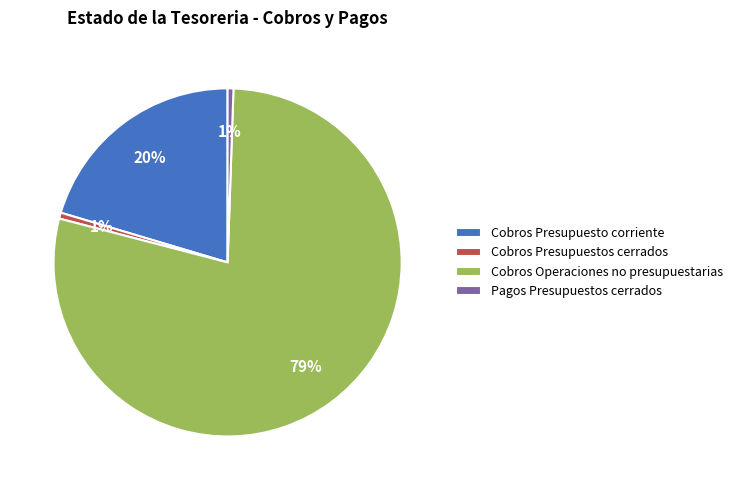

Is there a majority slice in this chart?

Yes